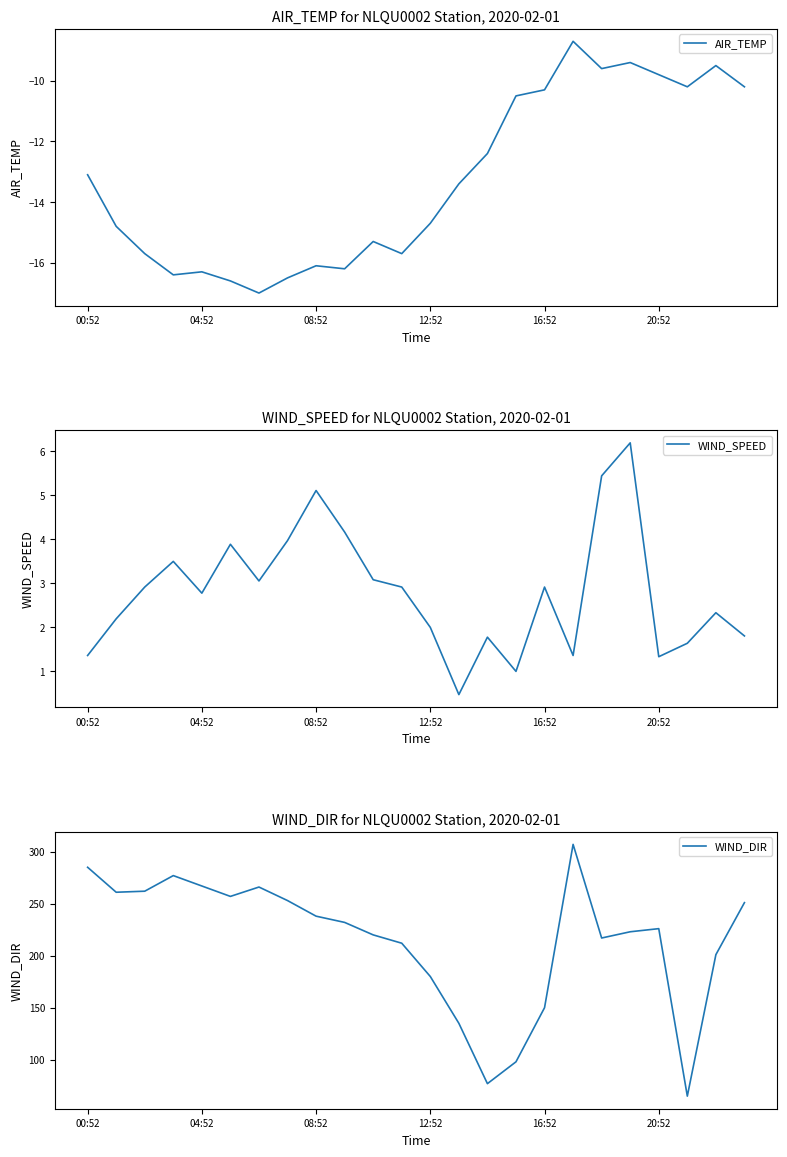

The value of WIND_DIR at 13 is 135.0. True or false?

True